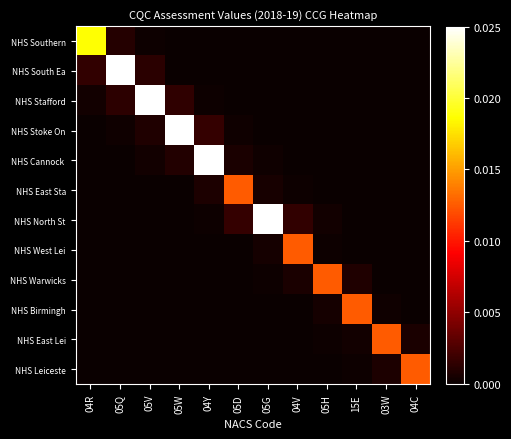

At which category is the sum across all series the highest?

04Y